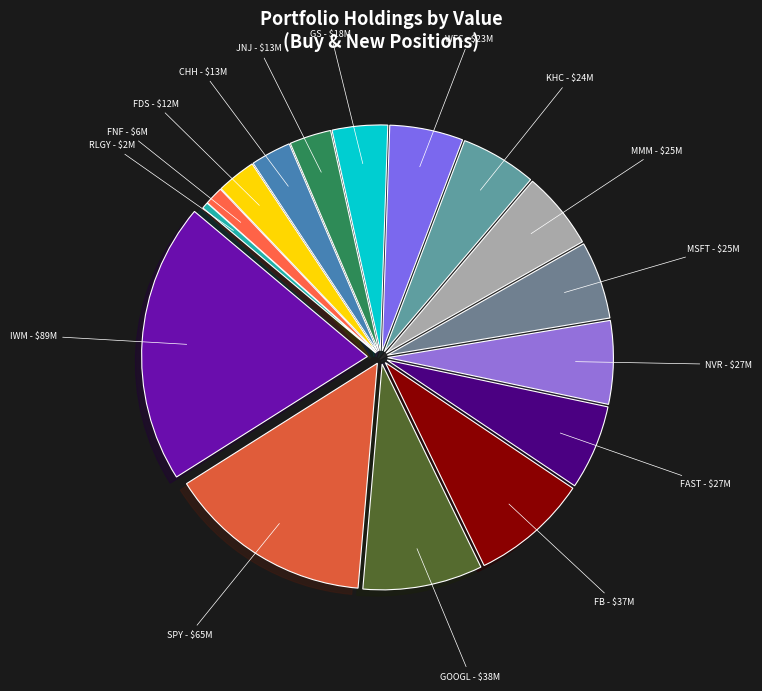

Does any single category account for the majority?

No